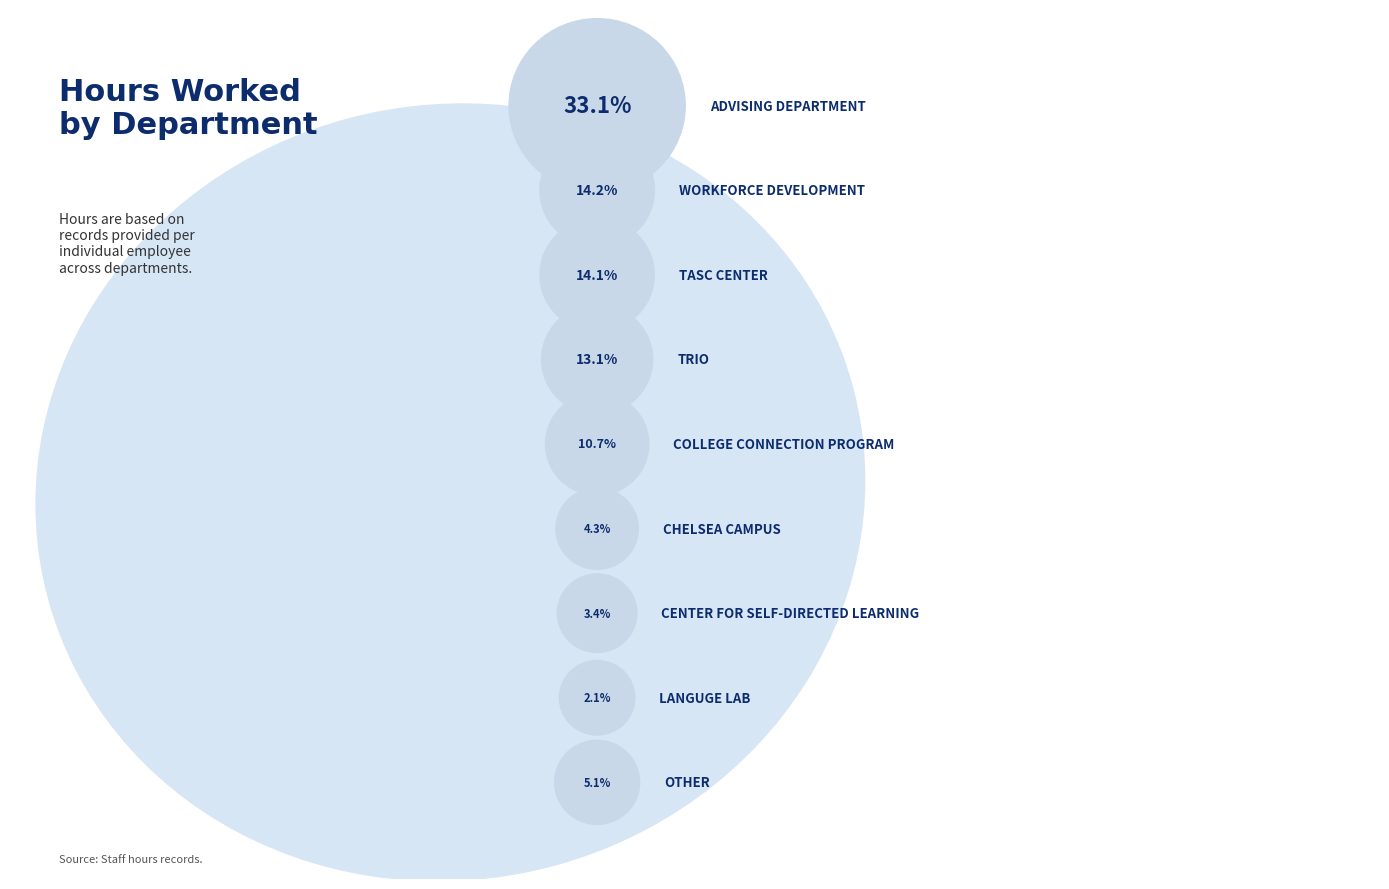

What percentage is the Workforce Development slice, to the nearest percent?

14%